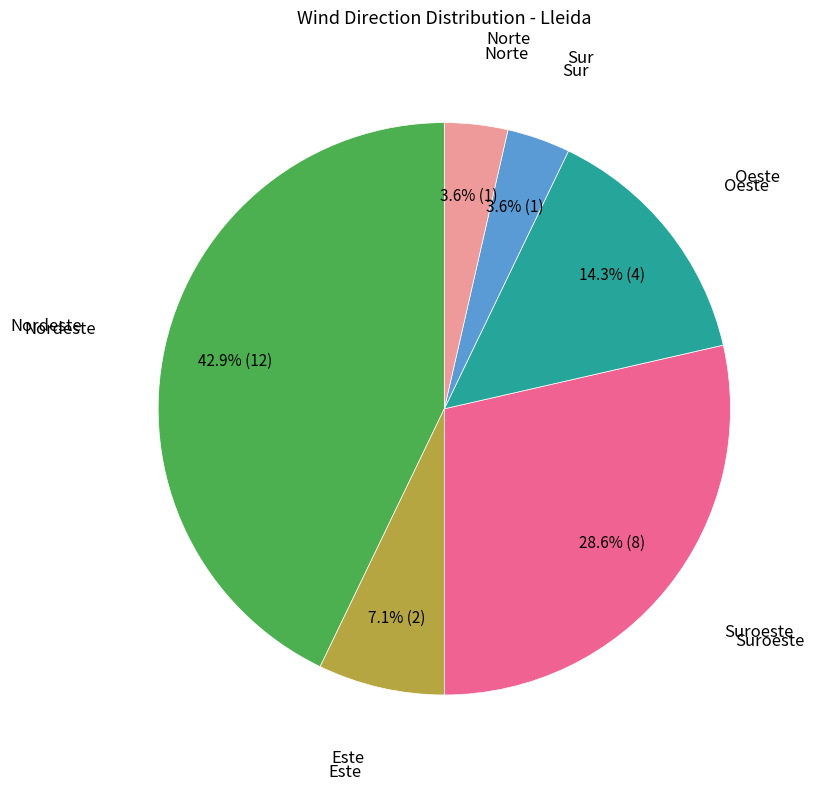

Is there any slice that represents more than half of the pie?

No